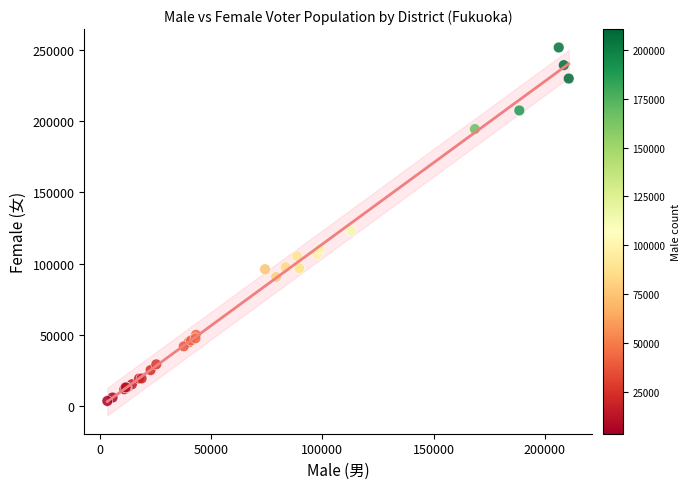

What Y value in the scatter plot is closest to 127696?

123157